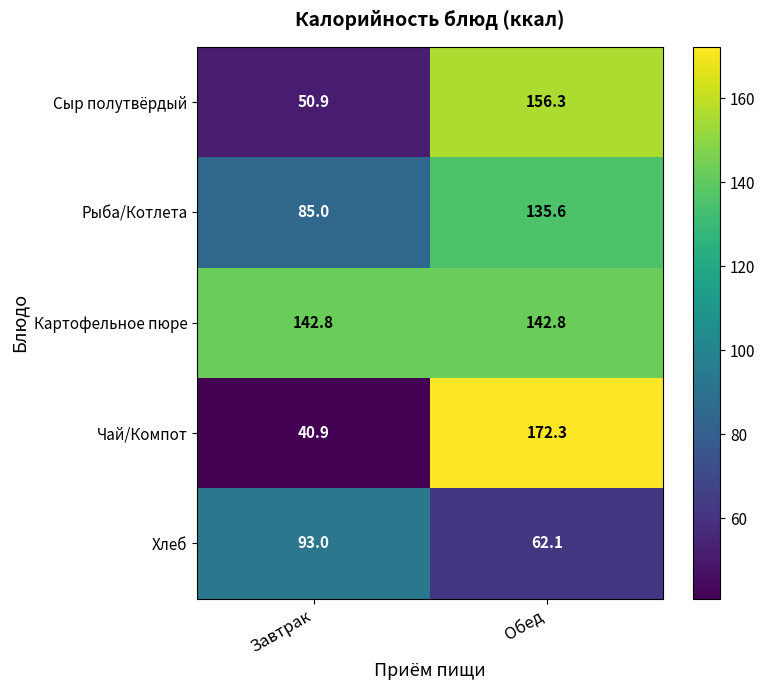

Is it true that Чай/Компот equals 56.2 at Завтрак?

False